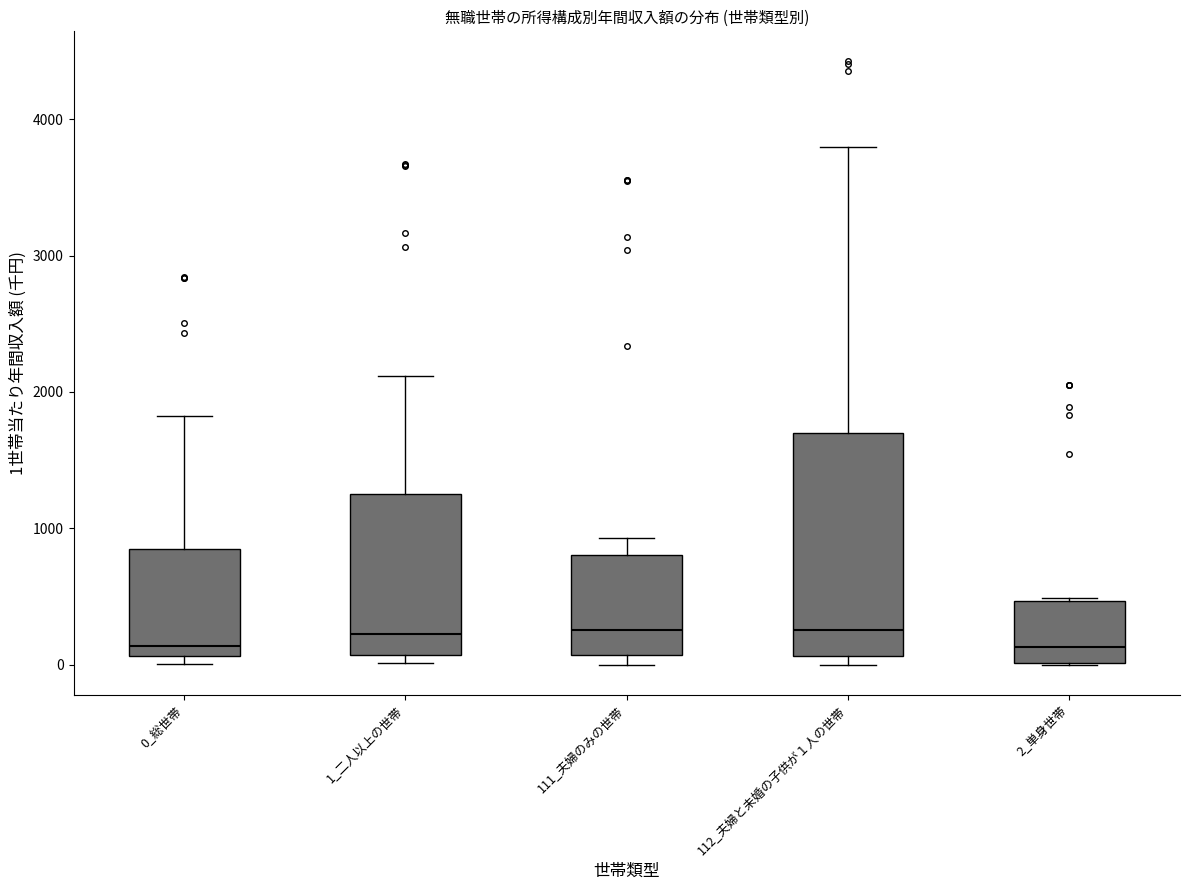

Where is the upper edge of the box for 0_総世帯 on the y-axis? The values are not printed on the chart, so give them approximately, as read against the axis.

800